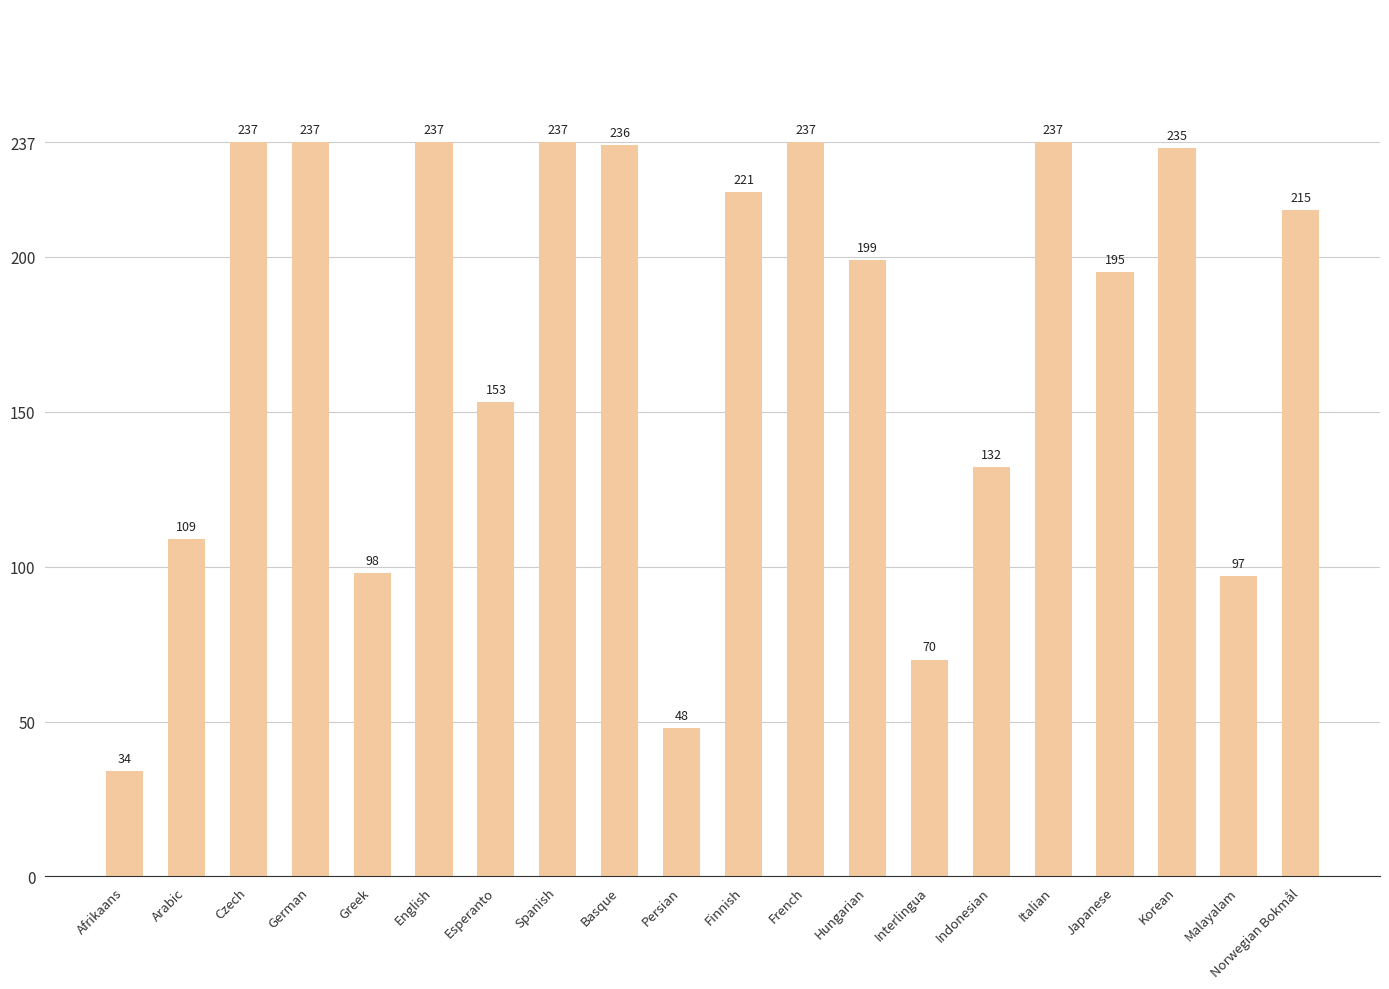

How many values are below 215?

10